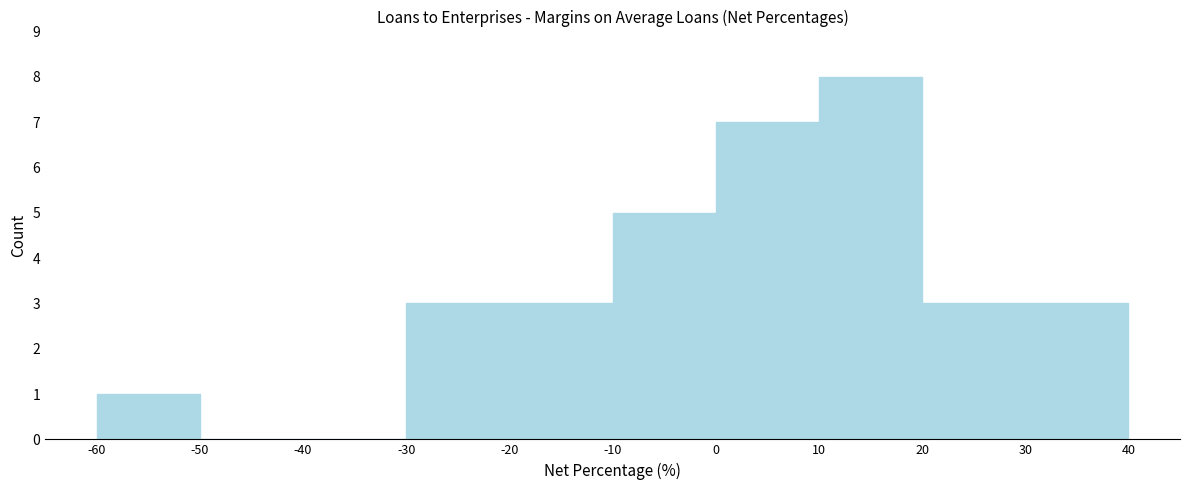

Reading left to right, transcribe this chart: for each bar, give the range it covers on the x-axis and its height. The values are not printed on the chart, so give them approximately, as read against the axis.

-60 to -50: 1
-50 to -40: 0
-40 to -30: 0
-30 to -20: 3
-20 to -10: 3
-10 to 0: 5
0 to 10: 7
10 to 20: 8
20 to 30: 3
30 to 40: 3